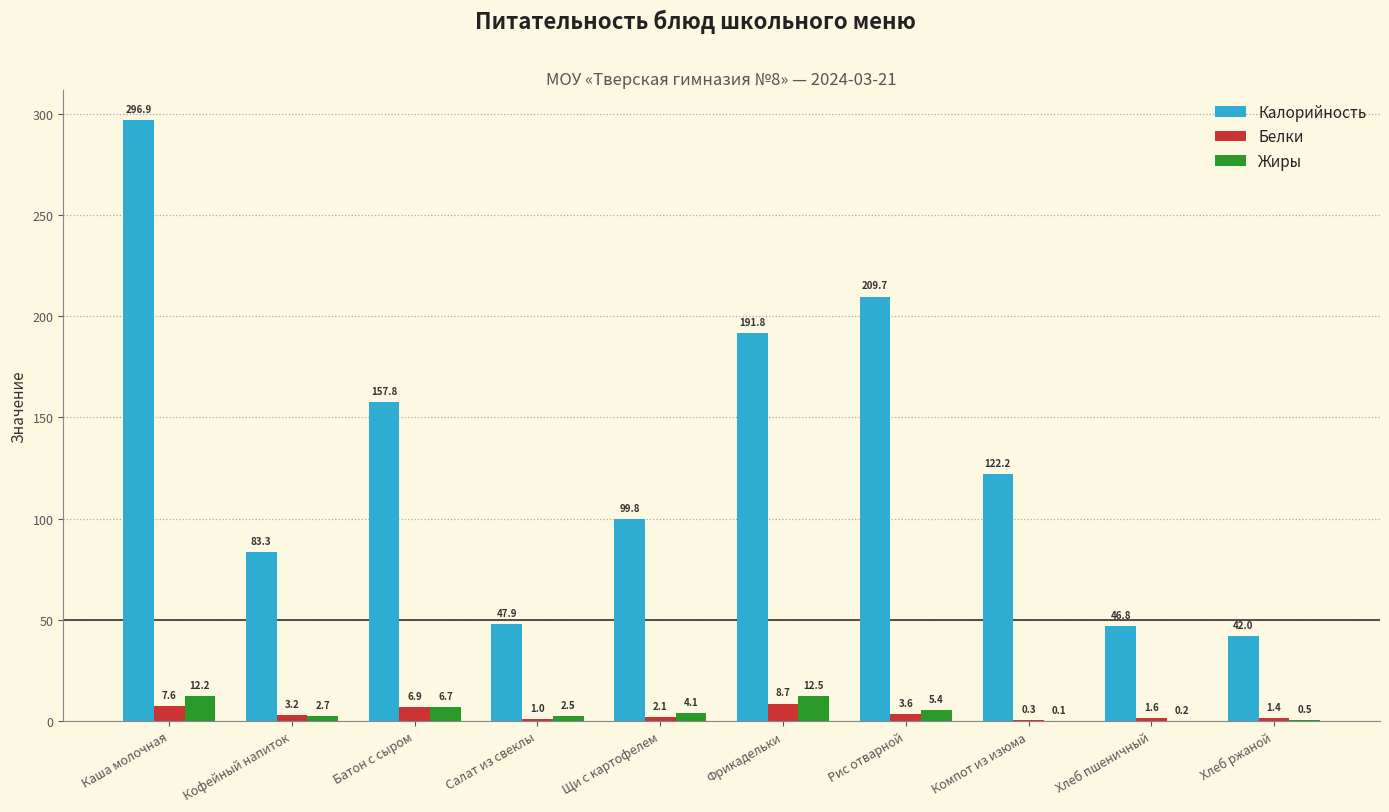

Is it true that Белки equals 2.1 at Щи с картофелем?

True